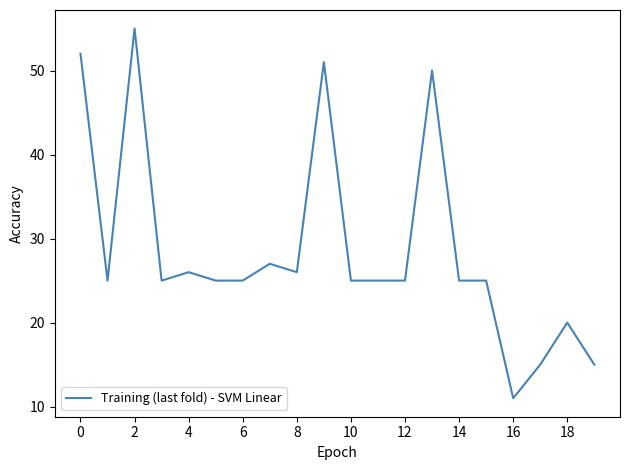

What is the difference between the second highest and minimum values?

41